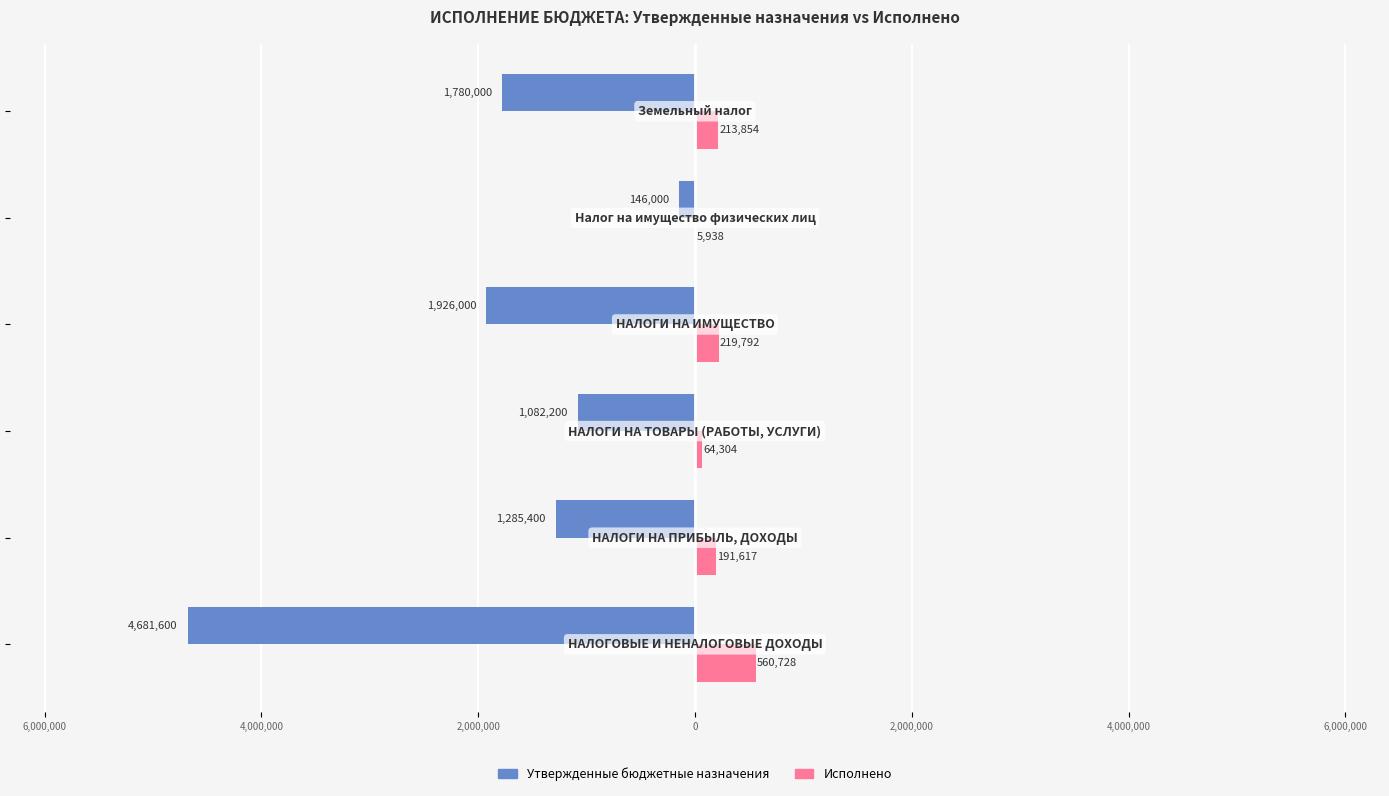

What are all the series names shown in the legend?

Утвержденные бюджетные назначения, Исполнено